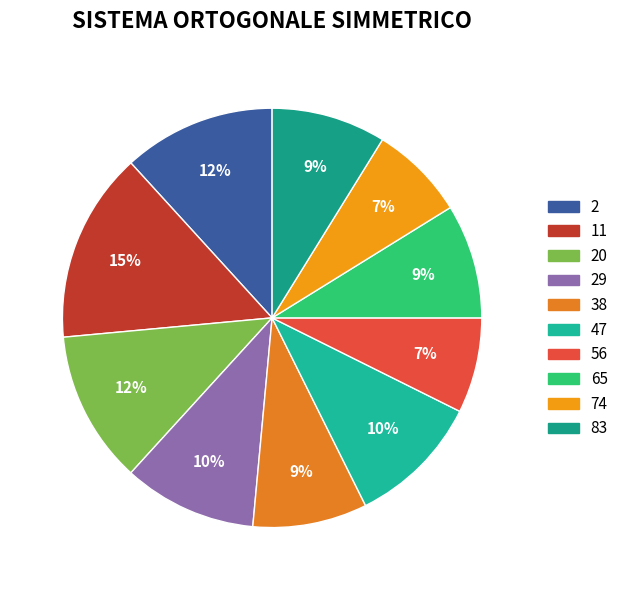

Does 56 represent more than half of the total?

No